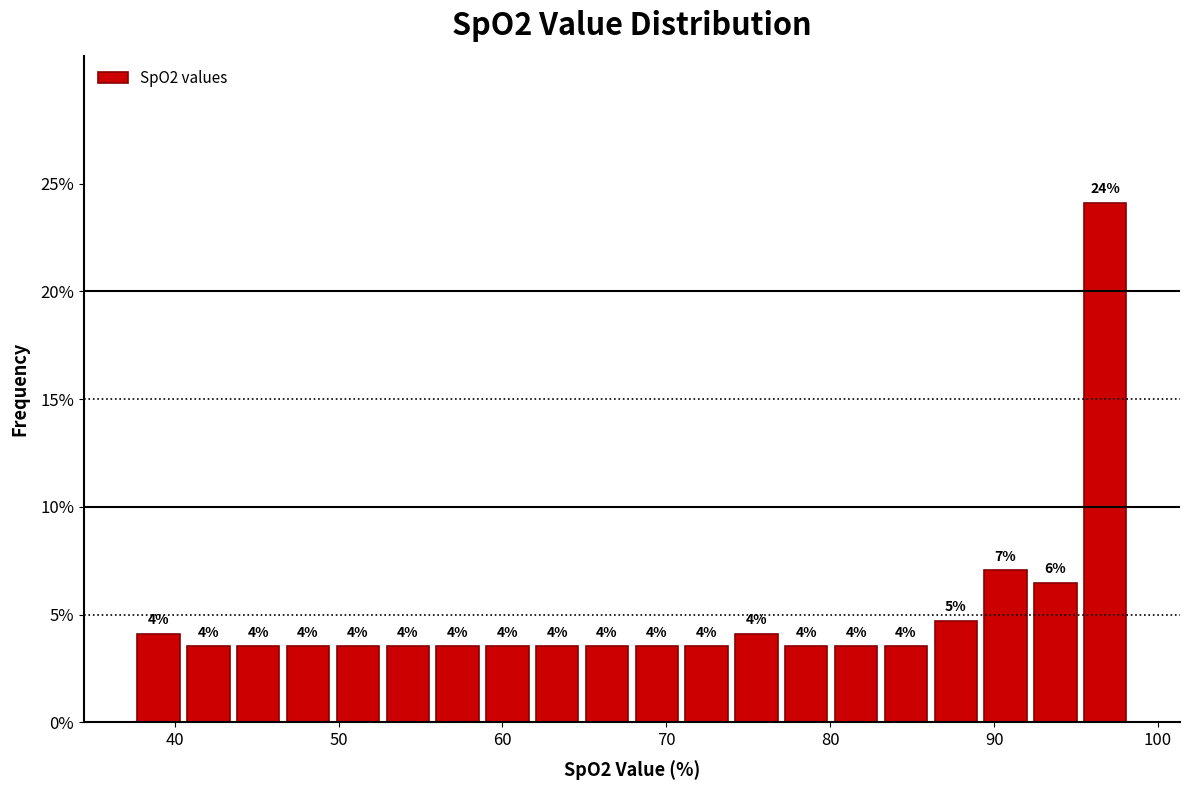

Around what value on the x-axis is the tallest bar? Give the approximate position of its centre, as read against the axis.

97